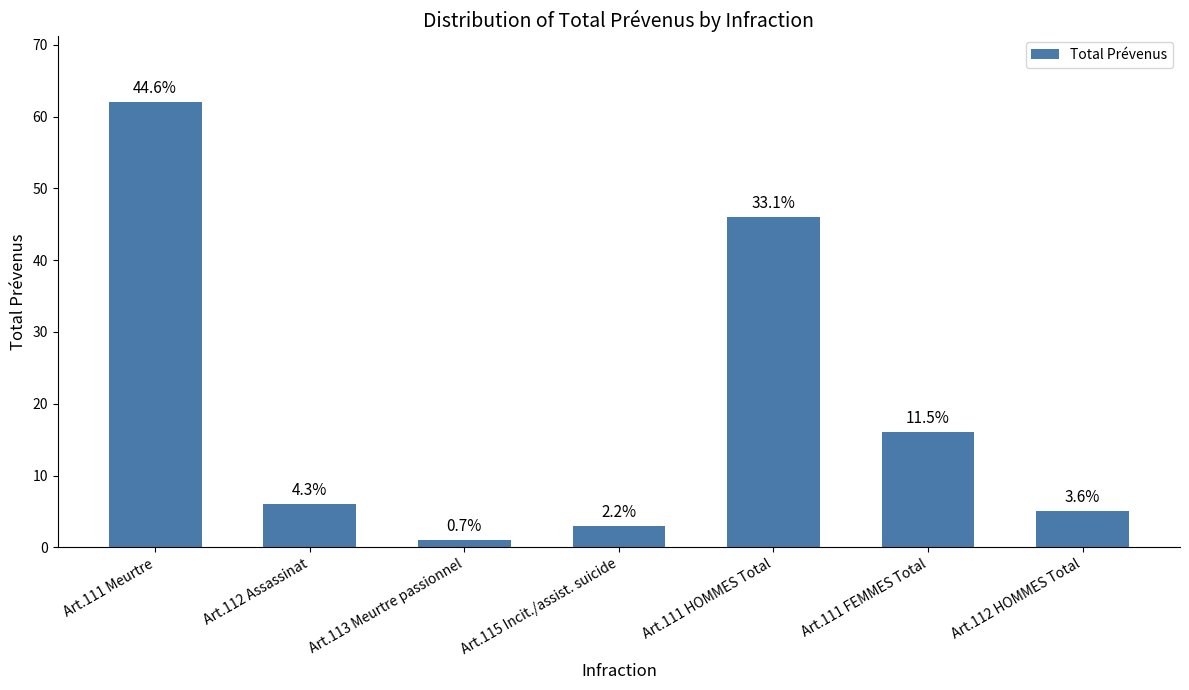

What is the difference between the maximum and minimum values?

61